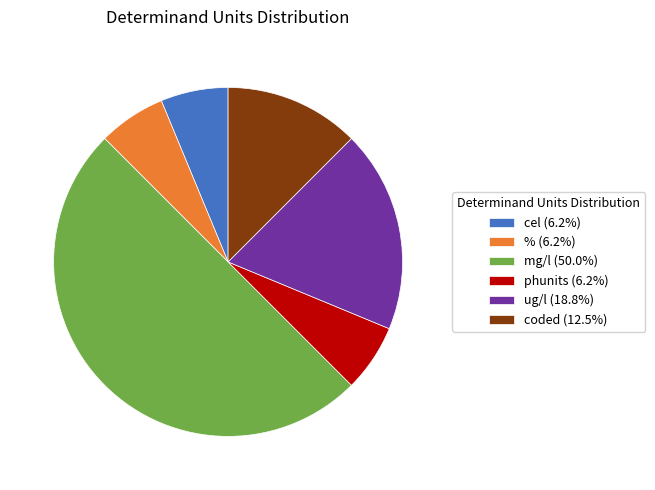

Does coded (12.5%) represent more than half of the total?

No